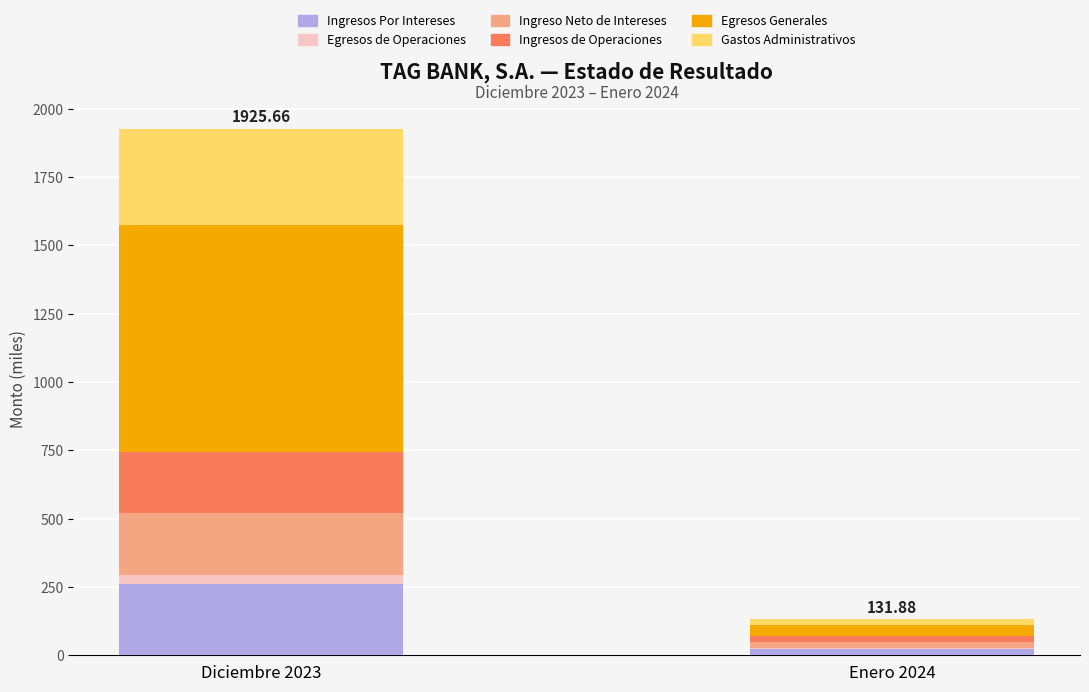

At which category is the sum across all series the highest?

Diciembre 2023